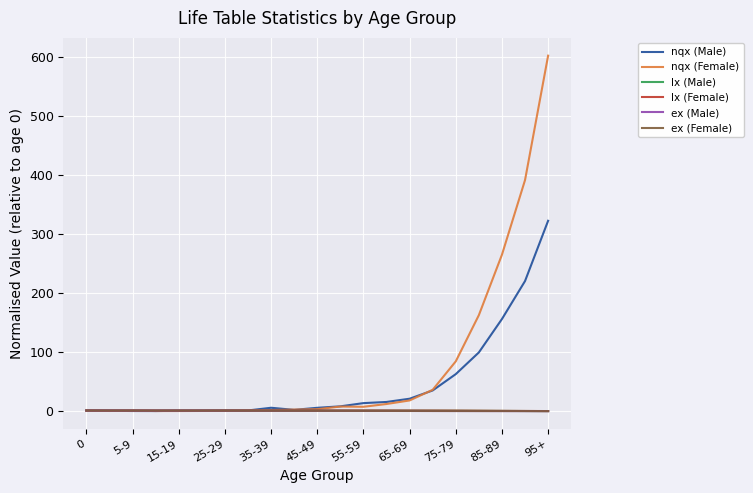

Which series has the largest total across all categories?

nqx (Female)